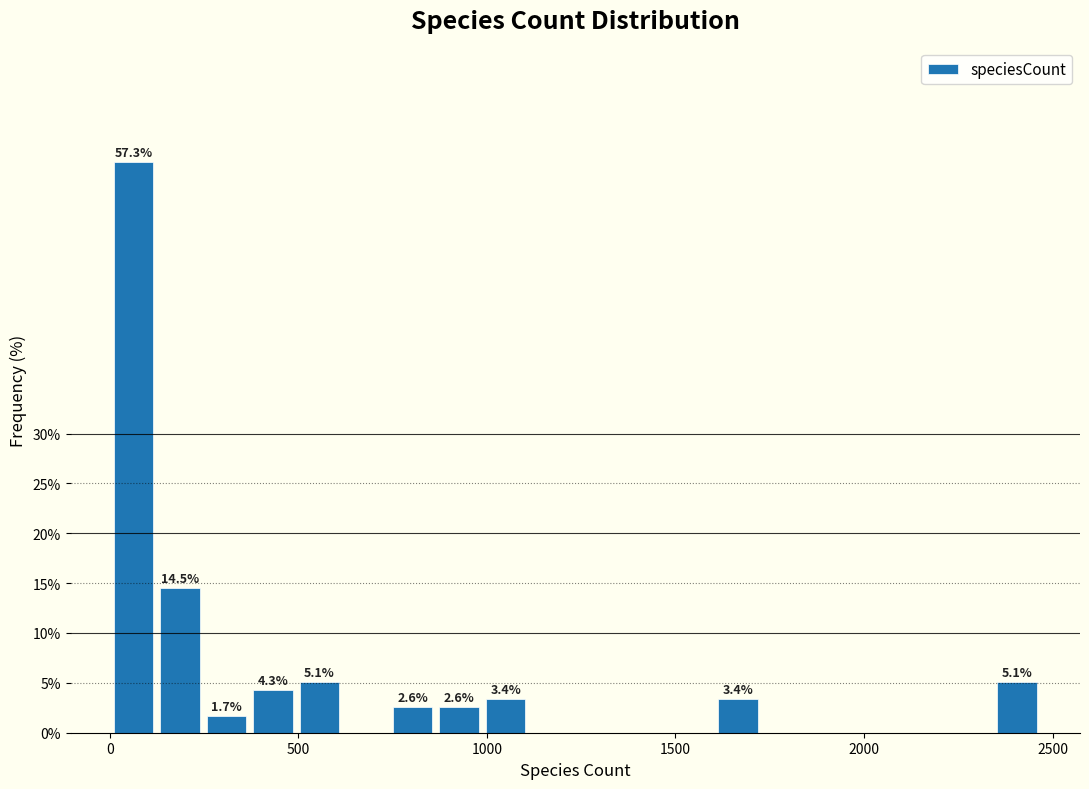

Around what value on the x-axis is the tallest bar? Give the approximate position of its centre, as read against the axis.

50